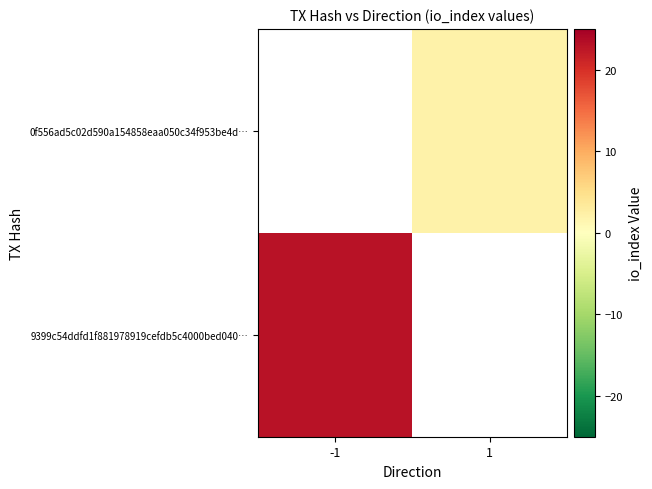

At -1, list the series in order from largest to smallest.

9399c54ddfd1f881978919cefdb5c4000bed040…, 0f556ad5c02d590a154858eaa050c34f953be4d…